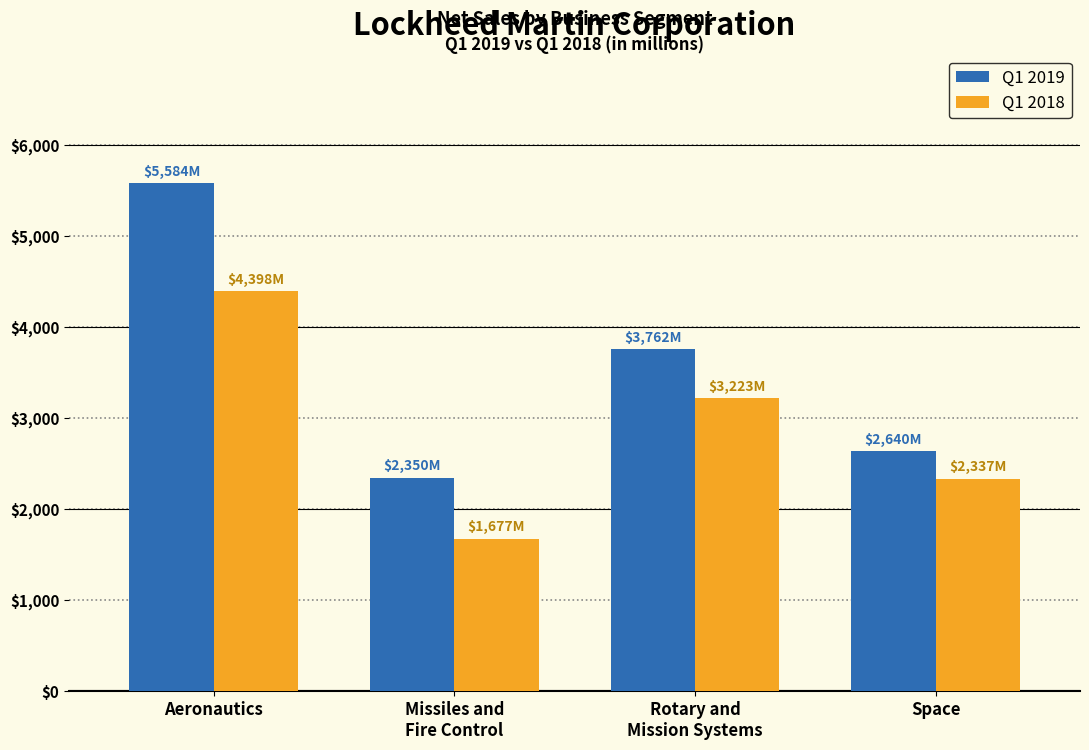

Which series has the largest total across all categories?

Q1 2019